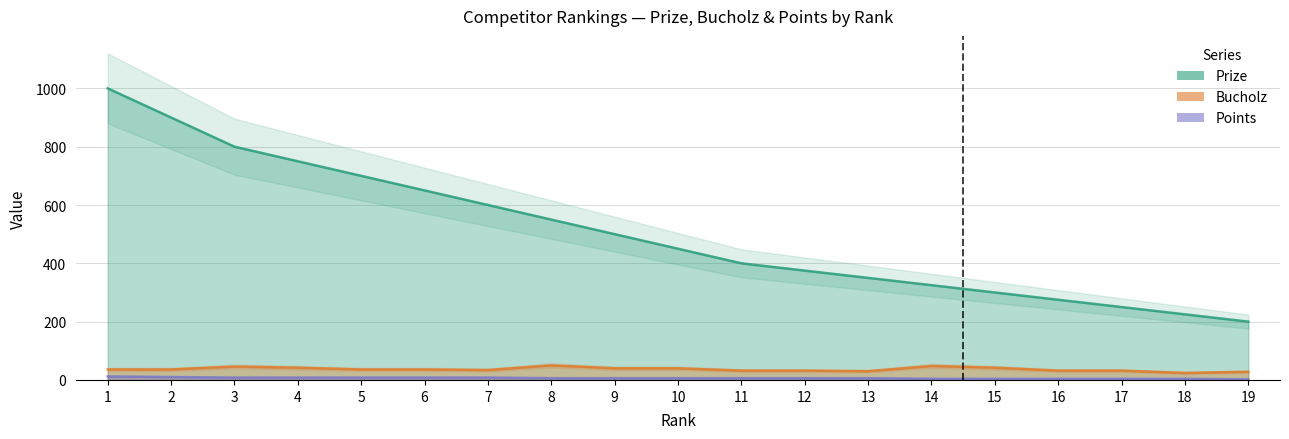

Where is the first local maximum for Bucholz?

3